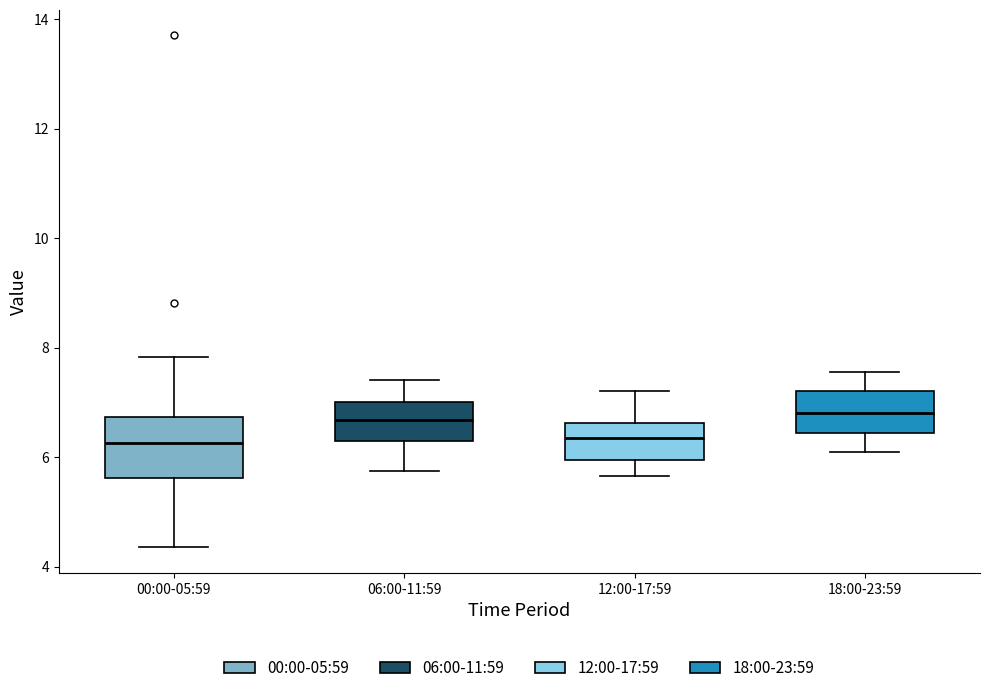

Comparing the boxes themselves (not the whiskers), which one is the tallest?

00:00-05:59